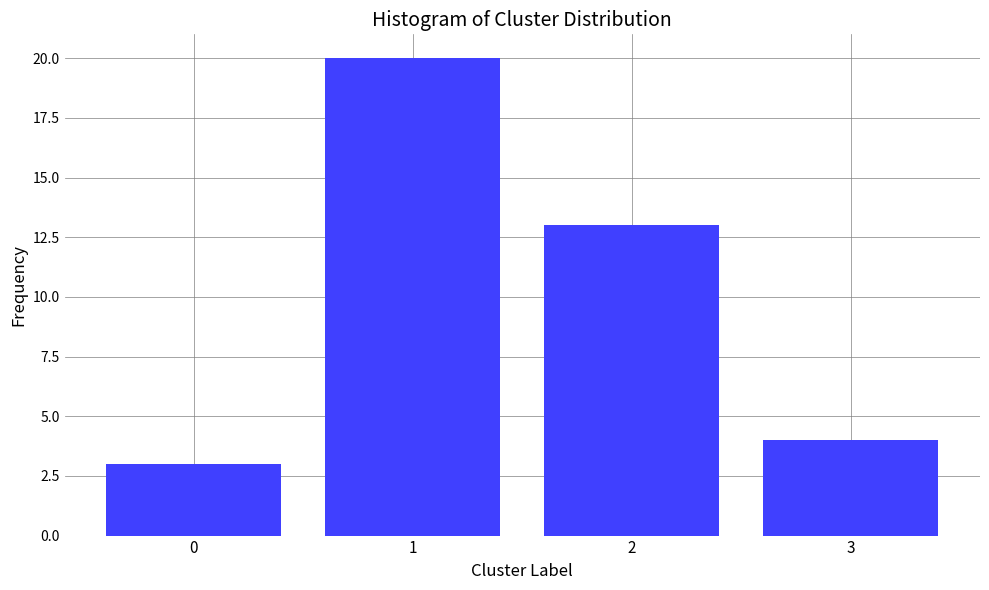

Reading right to left, list all the values displayed in this chart.

4	13	20	3